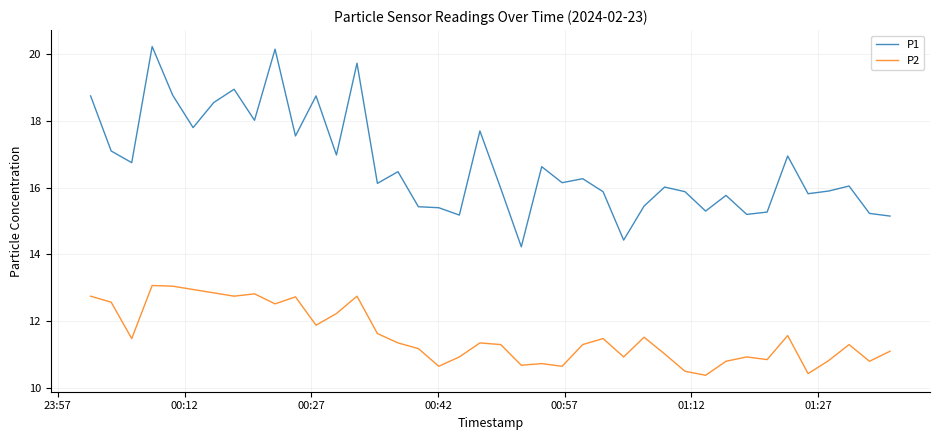

List the series in order of their overall mean, highest first.

P1, P2